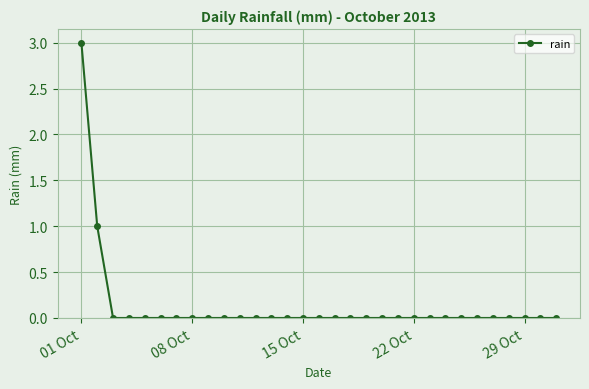

What is the difference between the maximum and minimum values?

3